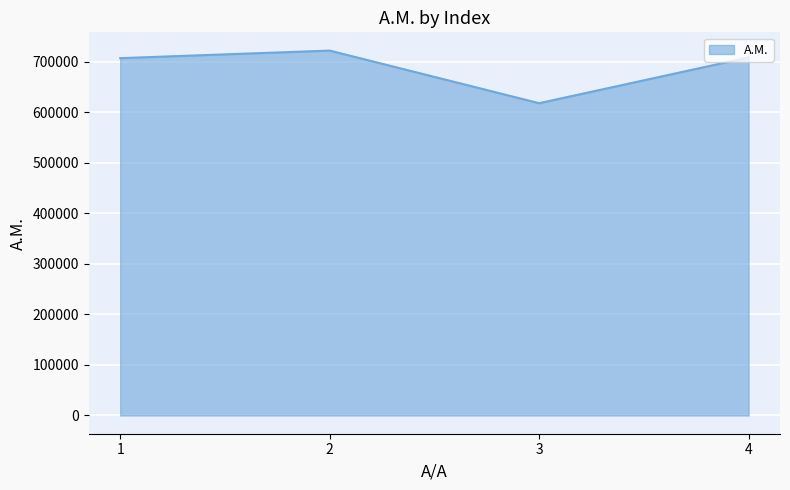

What is the maximum value shown in the chart?

722204